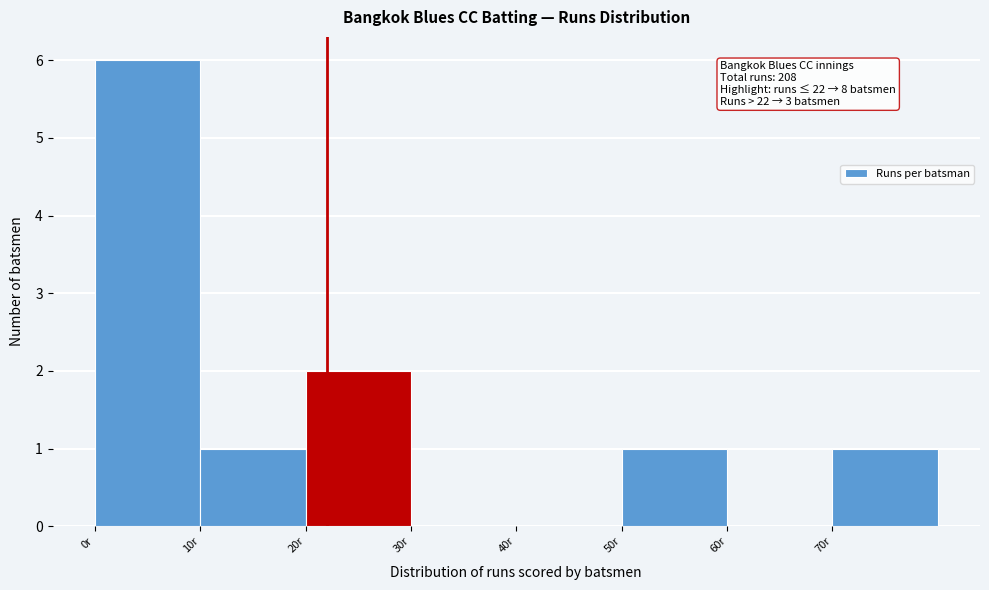

Which range on the x-axis has the tallest bar?

0 to 10